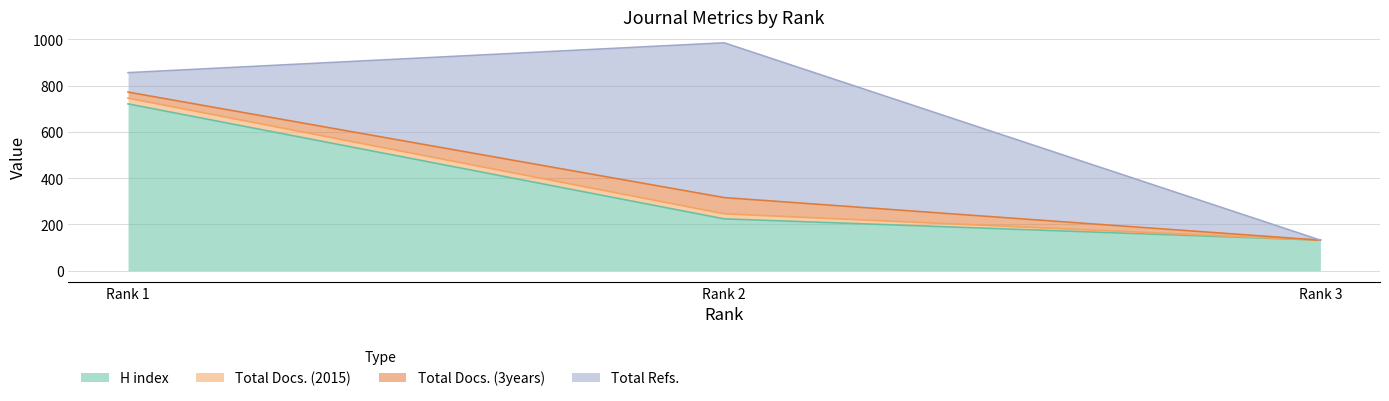

What is the difference between the maximum and minimum values in the H index series?

589